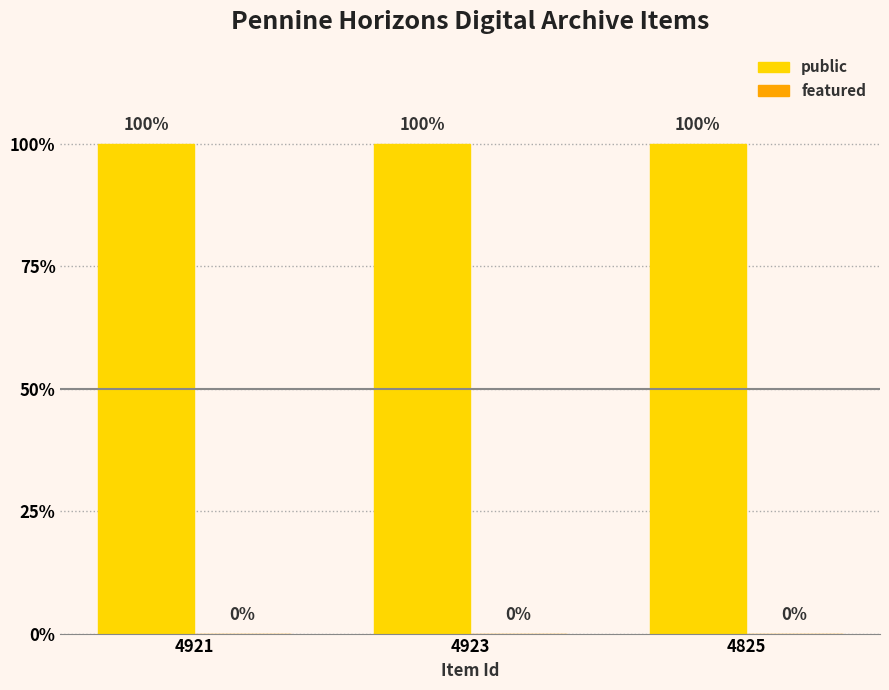

Reading left to right, extract all data points from this chart.

public: 1	1	1
featured: 0	0	0